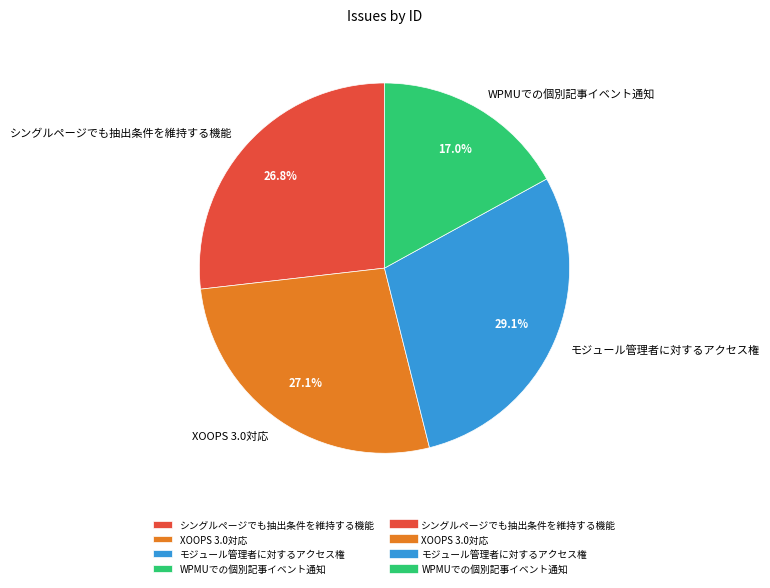

Which category has the biggest portion of the pie?

モジュール管理者に対するアクセス権